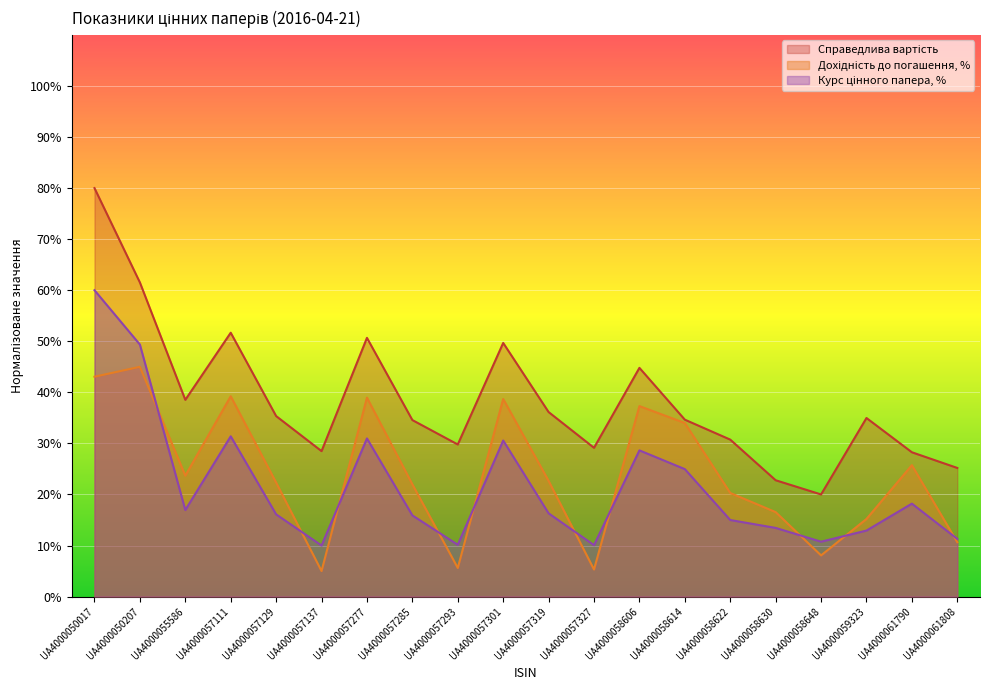

Reading left to right, list all the values displayed in this chart.

Справедлива вартість: UA4000050017=80.0	UA4000050207=61.5	UA4000055586=38.5	UA4000057111=51.7	UA4000057129=35.3	UA4000057137=28.5	UA4000057277=50.7	UA4000057285=34.6	UA4000057293=29.8	UA4000057301=49.7	UA4000057319=36.1	UA4000057327=29.1	UA4000058606=44.8	UA4000058614=34.6	UA4000058622=30.7	UA4000058630=22.8	UA4000058648=20.0	UA4000059323=35.0	UA4000061790=28.3	UA4000061808=25.2
Дохідність до погашення, %: UA4000050017=43.1	UA4000050207=45.0	UA4000055586=23.7	UA4000057111=39.2	UA4000057129=22.3	UA4000057137=5.0	UA4000057277=39.0	UA4000057285=22.0	UA4000057293=5.6	UA4000057301=38.7	UA4000057319=22.7	UA4000057327=5.3	UA4000058606=37.3	UA4000058614=34.0	UA4000058622=20.3	UA4000058630=16.5	UA4000058648=8.1	UA4000059323=15.2	UA4000061790=25.7	UA4000061808=10.6
Курс цінного папера, %: UA4000050017=60.0	UA4000050207=49.4	UA4000055586=16.9	UA4000057111=31.4	UA4000057129=16.1	UA4000057137=10.0	UA4000057277=31.0	UA4000057285=15.9	UA4000057293=10.1	UA4000057301=30.6	UA4000057319=16.3	UA4000057327=10.1	UA4000058606=28.6	UA4000058614=25.0	UA4000058622=15.0	UA4000058630=13.4	UA4000058648=10.7	UA4000059323=12.9	UA4000061790=18.2	UA4000061808=11.3